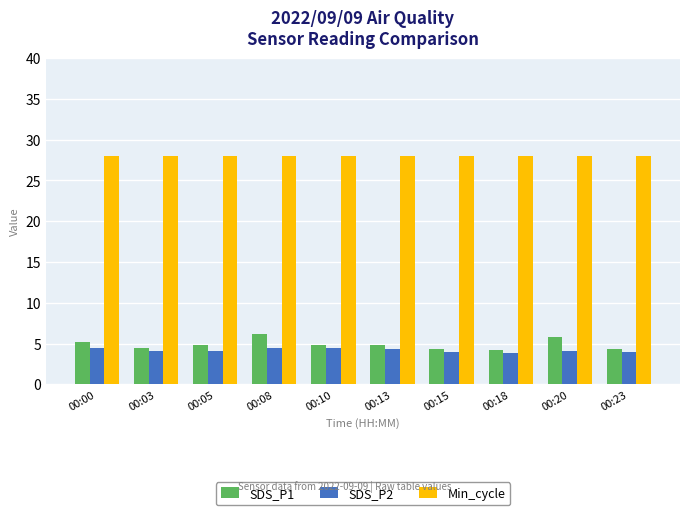

What is the minimum value for SDS_P1?

4.2